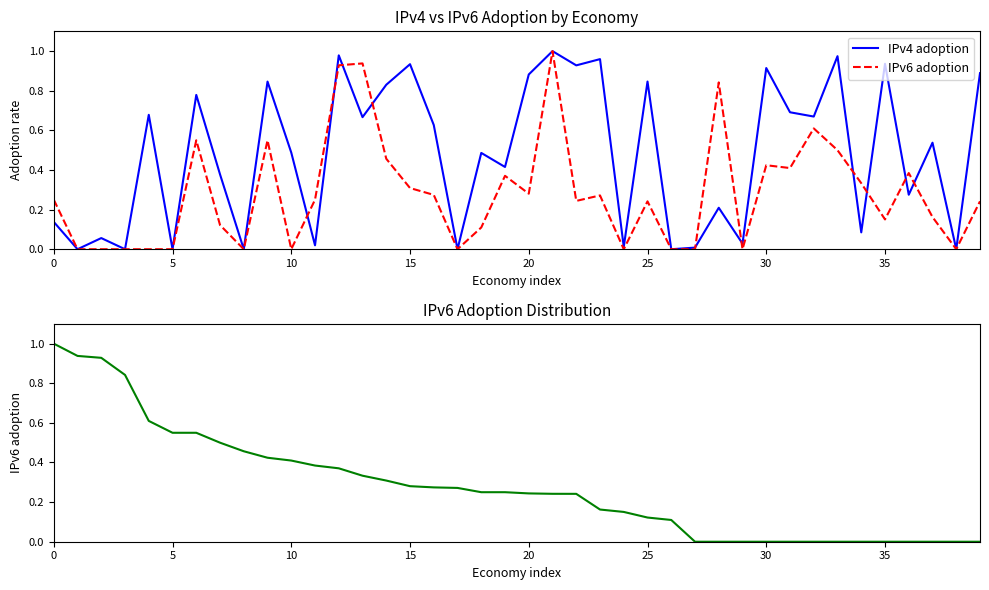

List the series in order of their peak value, highest first.

IPv4 adoption, IPv6 adoption, IPv6 adoption (sorted)